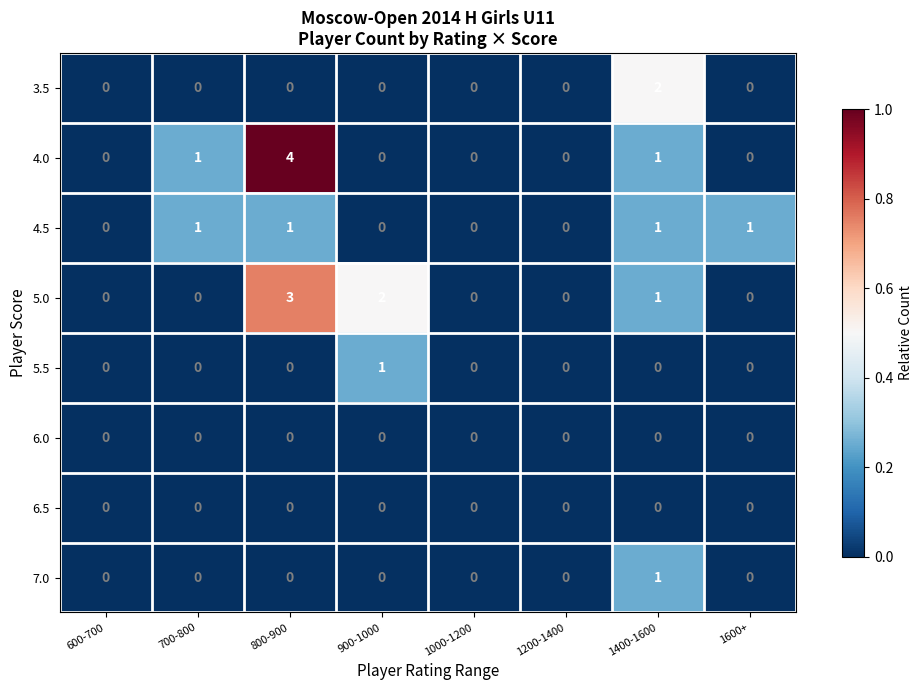

Which series has the widest spread of values?

4.0